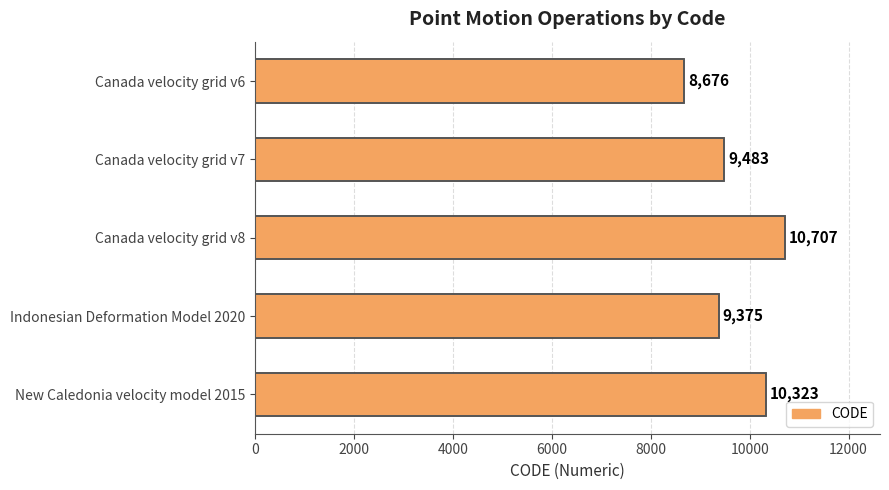

Which has a higher value, Canada velocity grid v8 or Indonesian Deformation Model 2020?

Canada velocity grid v8